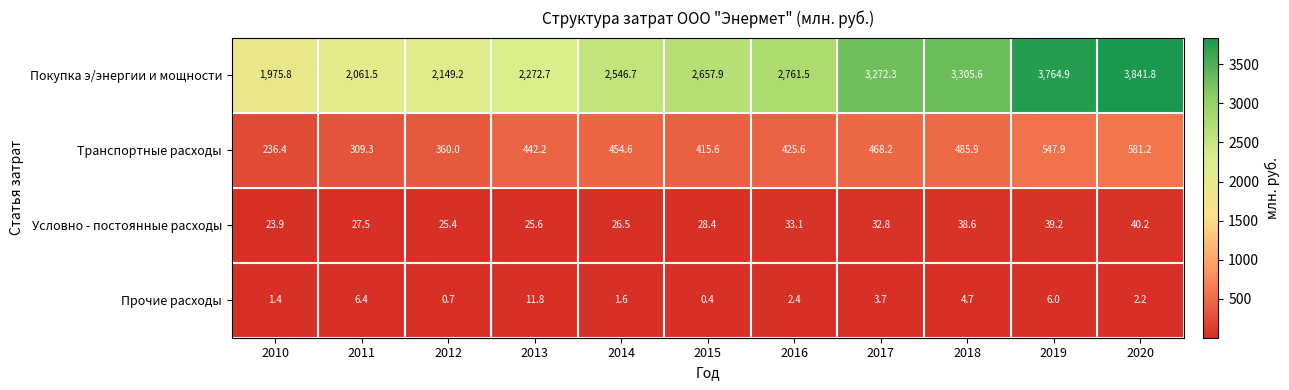

Rank the series by their maximum value, from lowest to highest.

Прочие расходы, Условно - постоянные расходы, Транспортные расходы, Покупка э/энергии и мощности